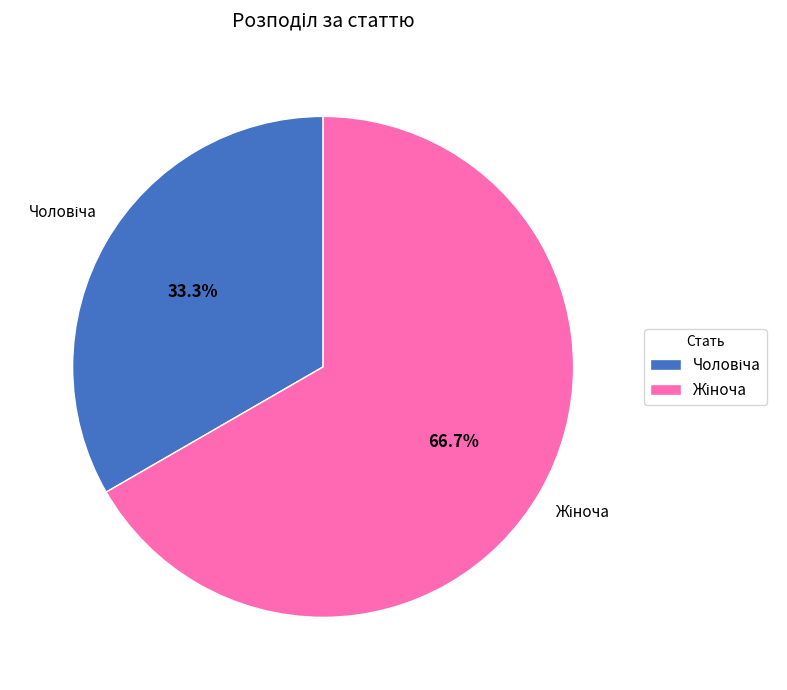

Does any single category account for the majority?

Yes